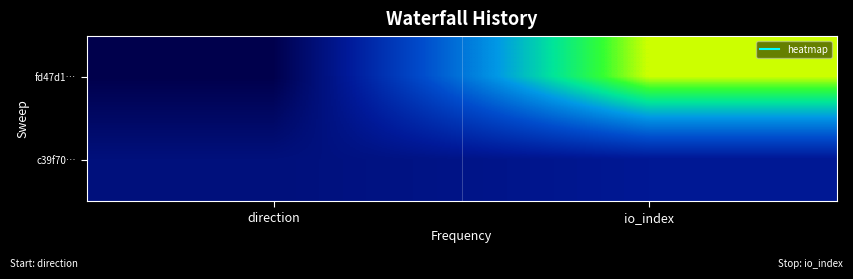

What is the minimum value shown in the chart?

-1